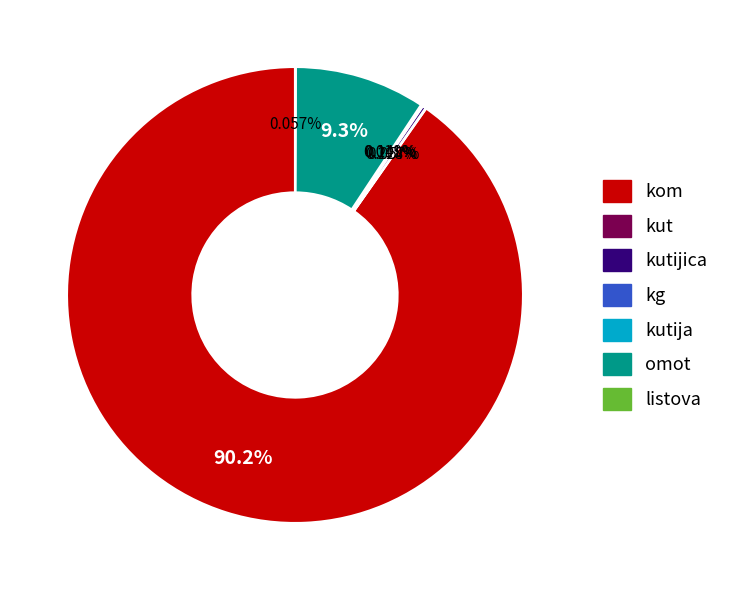

Is there any slice that represents more than half of the pie?

Yes